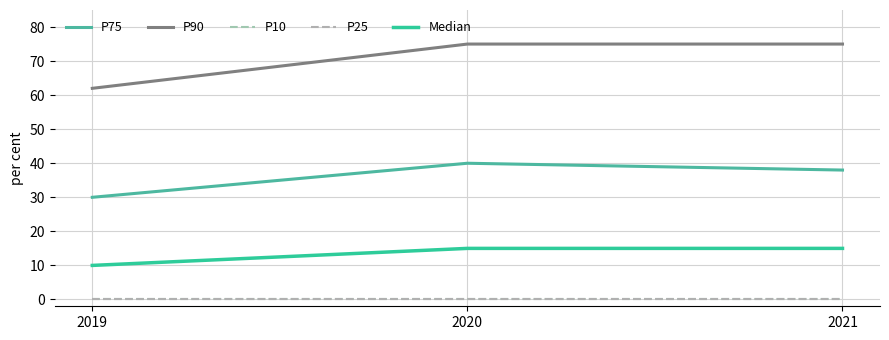

Does the chart display data point markers on the line(s)?

No